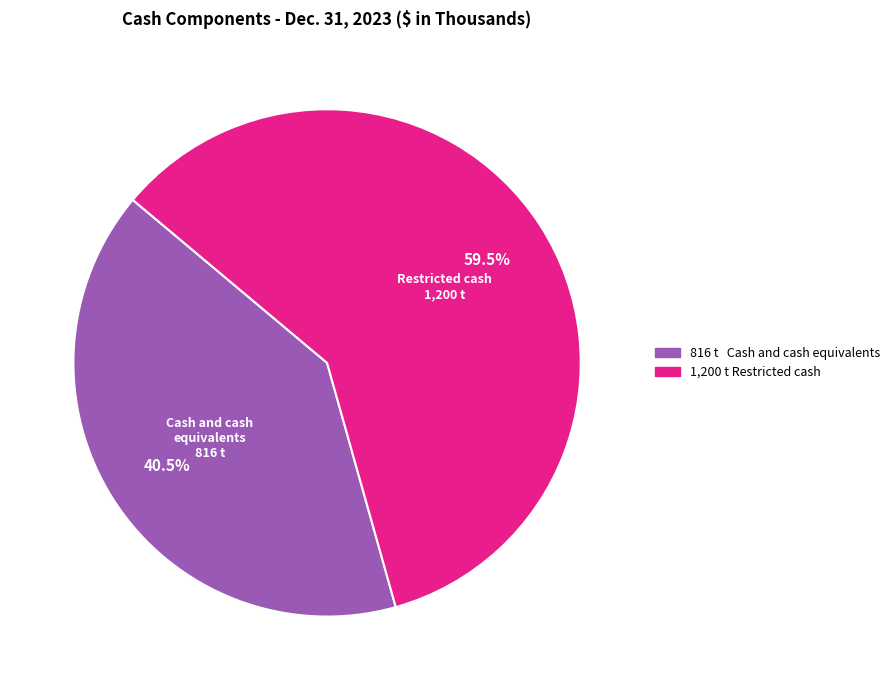

Does any single category account for the majority?

Yes